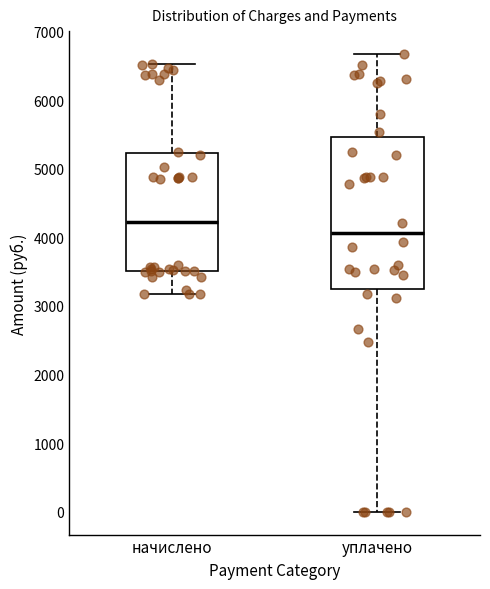

Reading left to right, read every box against the y-axis: the position of its median line, the range the box covers, and the ends of its whiskers. The values are not printed on the chart, so give them approximately, as read against the axis.

начислено: median 4200, box 3500 to 5200, whiskers 3200 to 6500
уплачено: median 4100, box 3200 to 5500, whiskers 0 to 6700